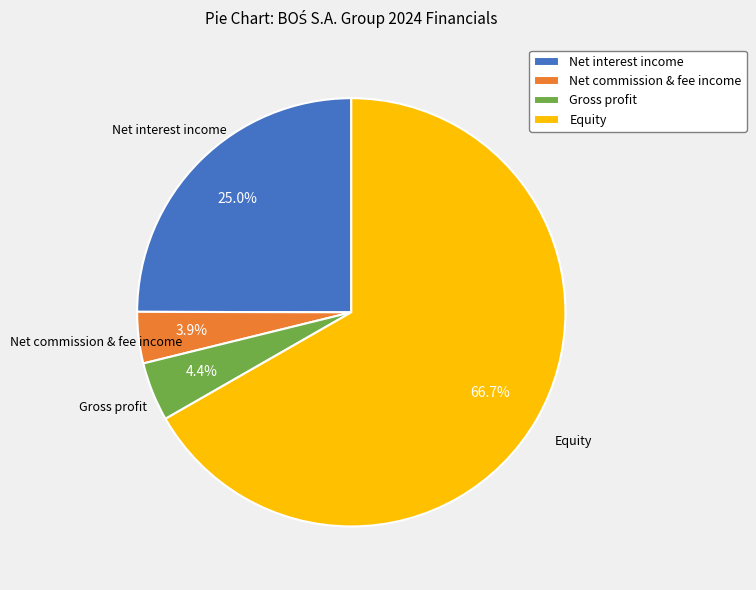

Do Net commission & fee income and Equity together represent more than half of the pie?

Yes